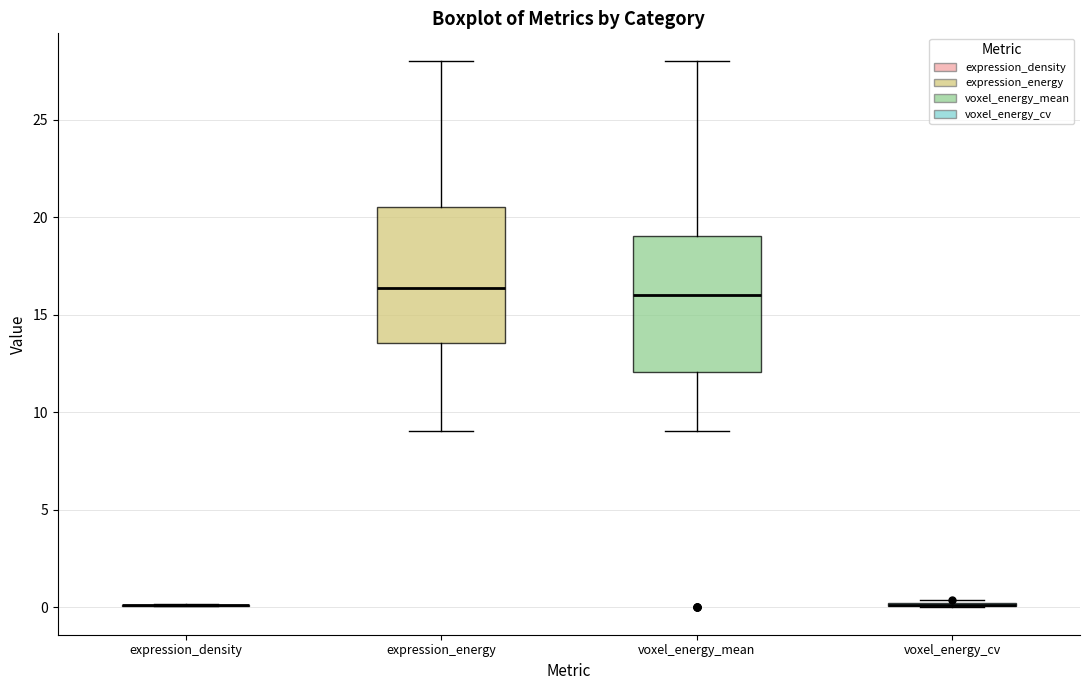

Reading left to right, transcribe this box plot: for each box, give where its median line is, the range the box spans, and where its two whiskers end, as read against the y-axis. The values are not printed on the chart, so give them approximately, as read against the axis.

expression_density: box collapsed to a line at 0.0, whiskers 0.0 to 0.0
expression_energy: median 16.5, box 13.5 to 20.5, whiskers 9.0 to 28.0
voxel_energy_mean: median 16.0, box 12.0 to 19.0, whiskers 9.0 to 28.0
voxel_energy_cv: box collapsed to a line at 0.0, whiskers 0.0 to 0.5